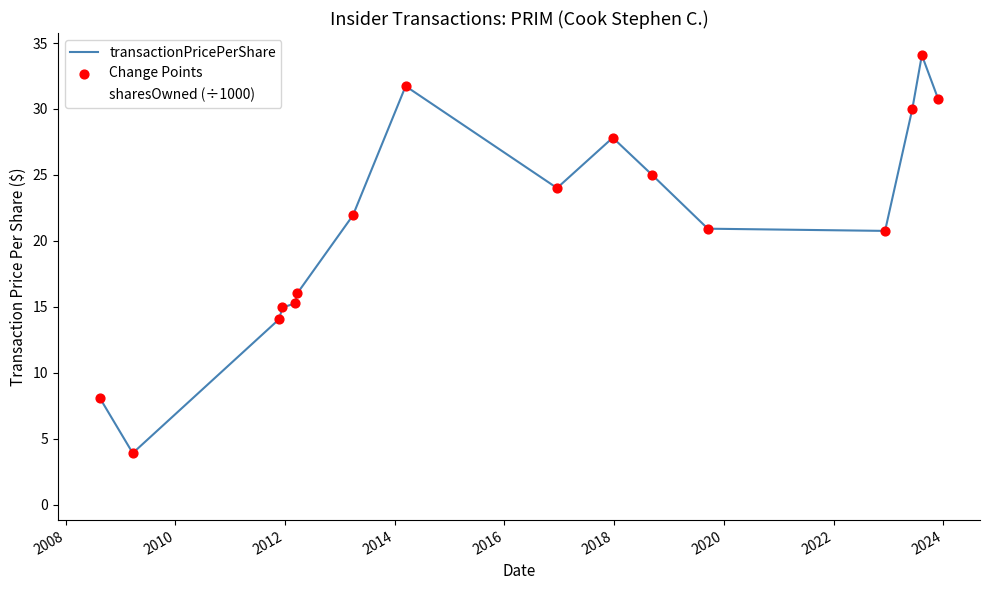

At how many categories does at least one series exceed 13?

14